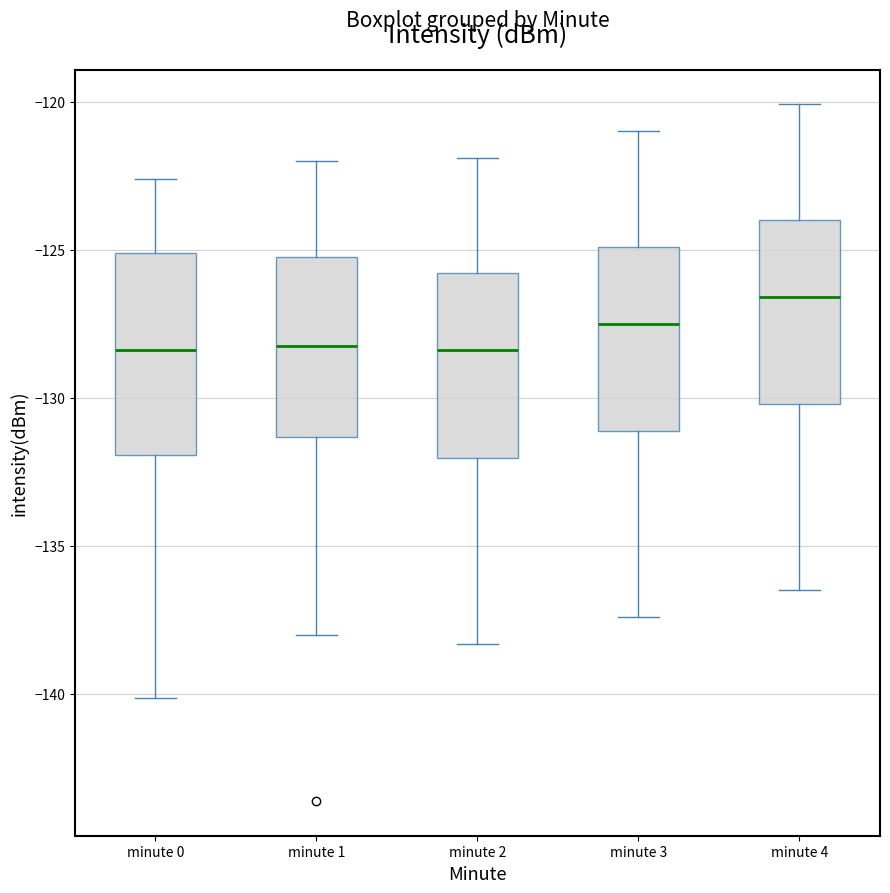

Which box has the highest median line?

minute 4